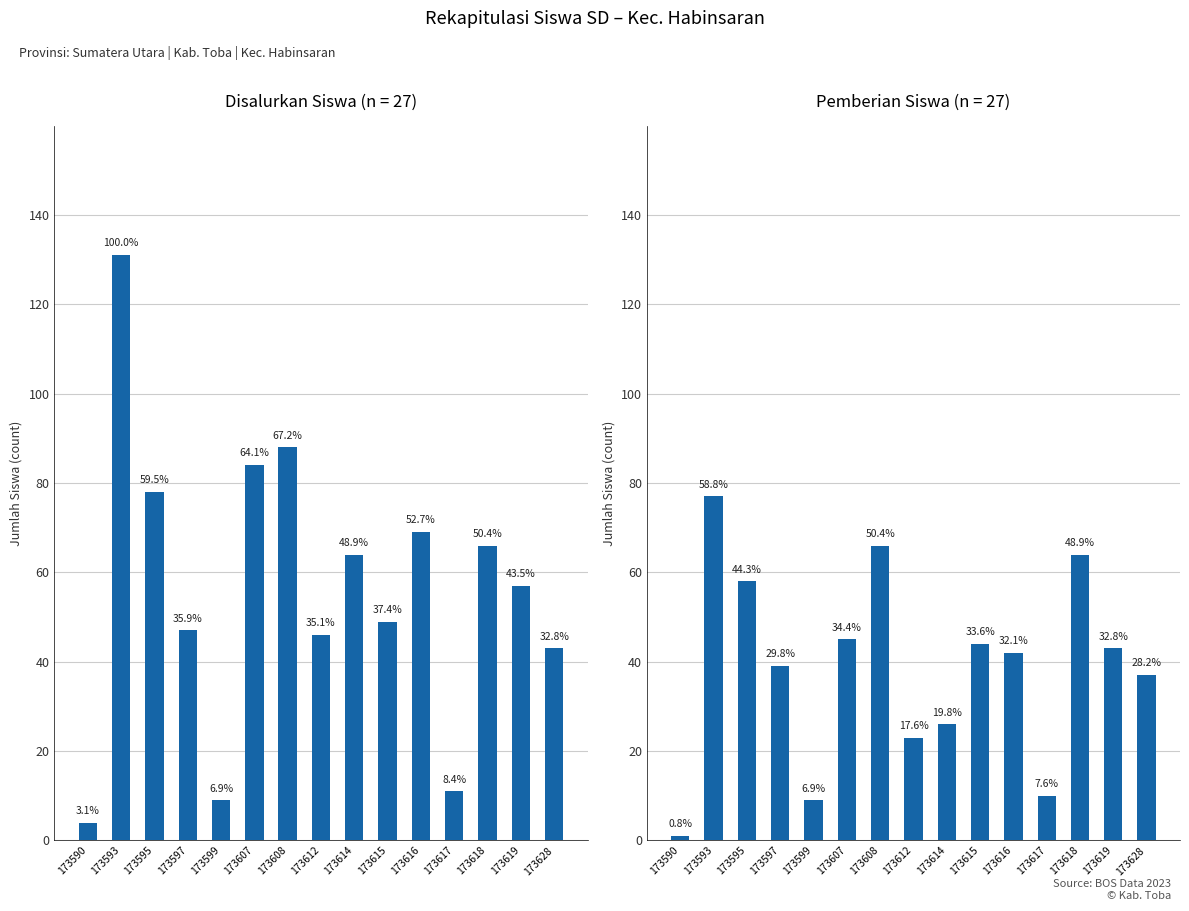

How many distinct data groups are displayed?

2